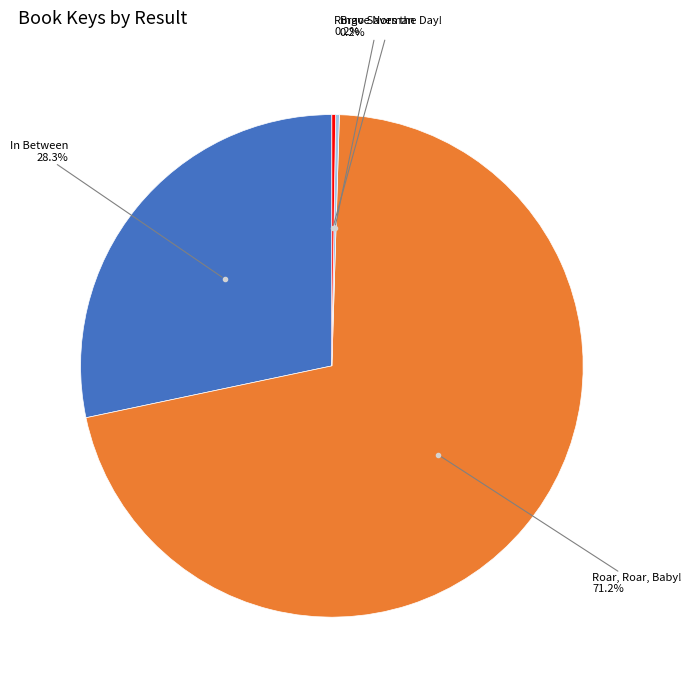

Does any single category account for the majority?

Yes